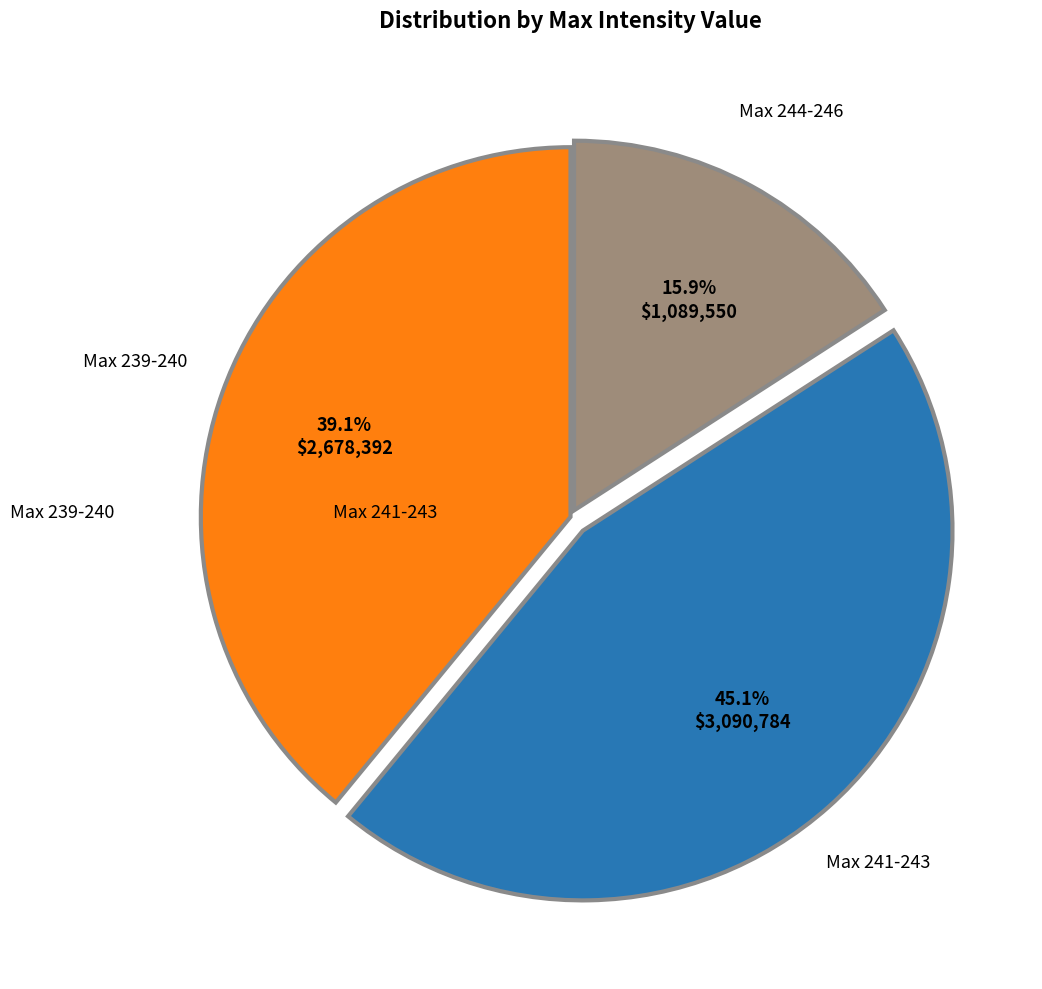

Between Max 244-246 and Max 241-243, which is larger?

Max 241-243